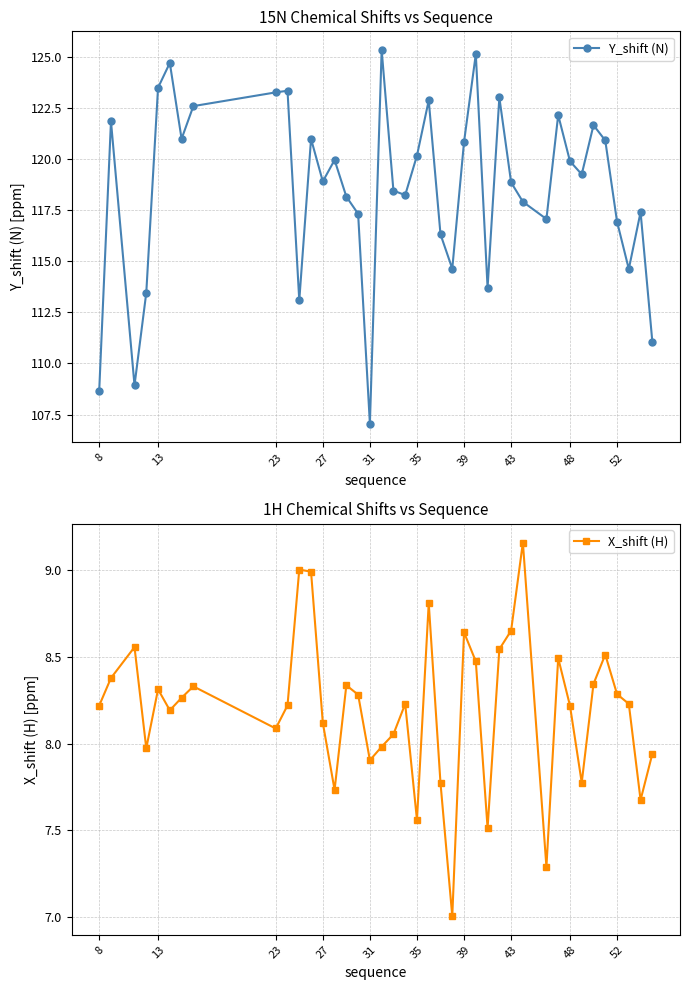

In Y_shift (N), how many points are higher than both neighbors (excluding endpoints)?

12